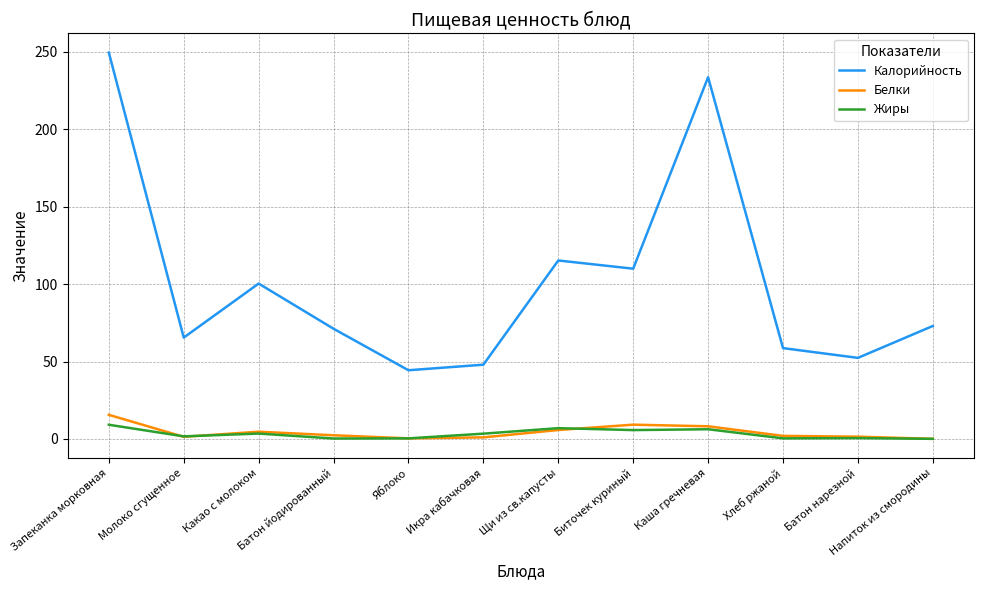

What is the total value across all series at Хлеб ржаной?

61.1